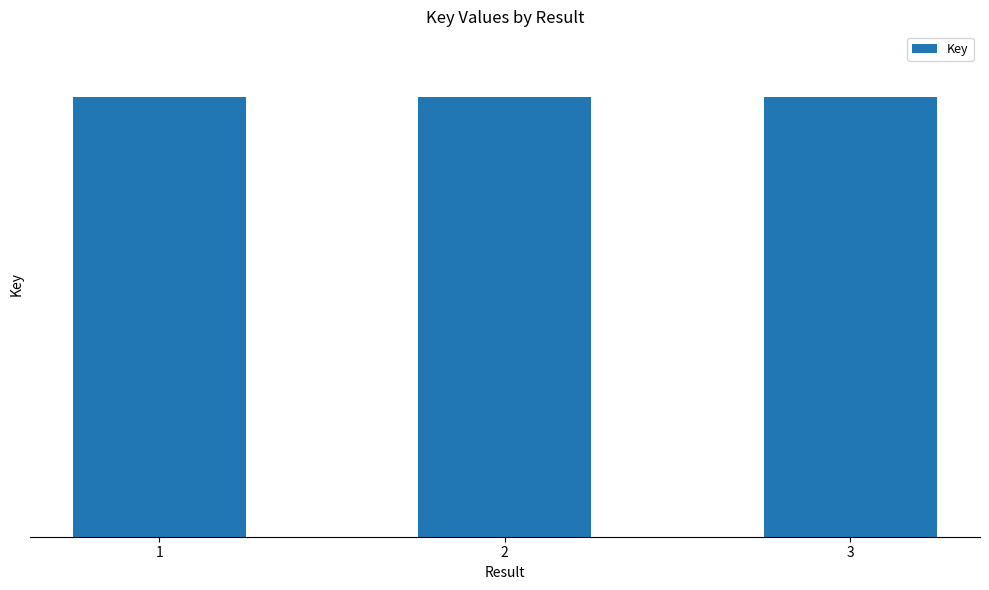

The chart shows a value of 51930369 at 1. True or false?

False